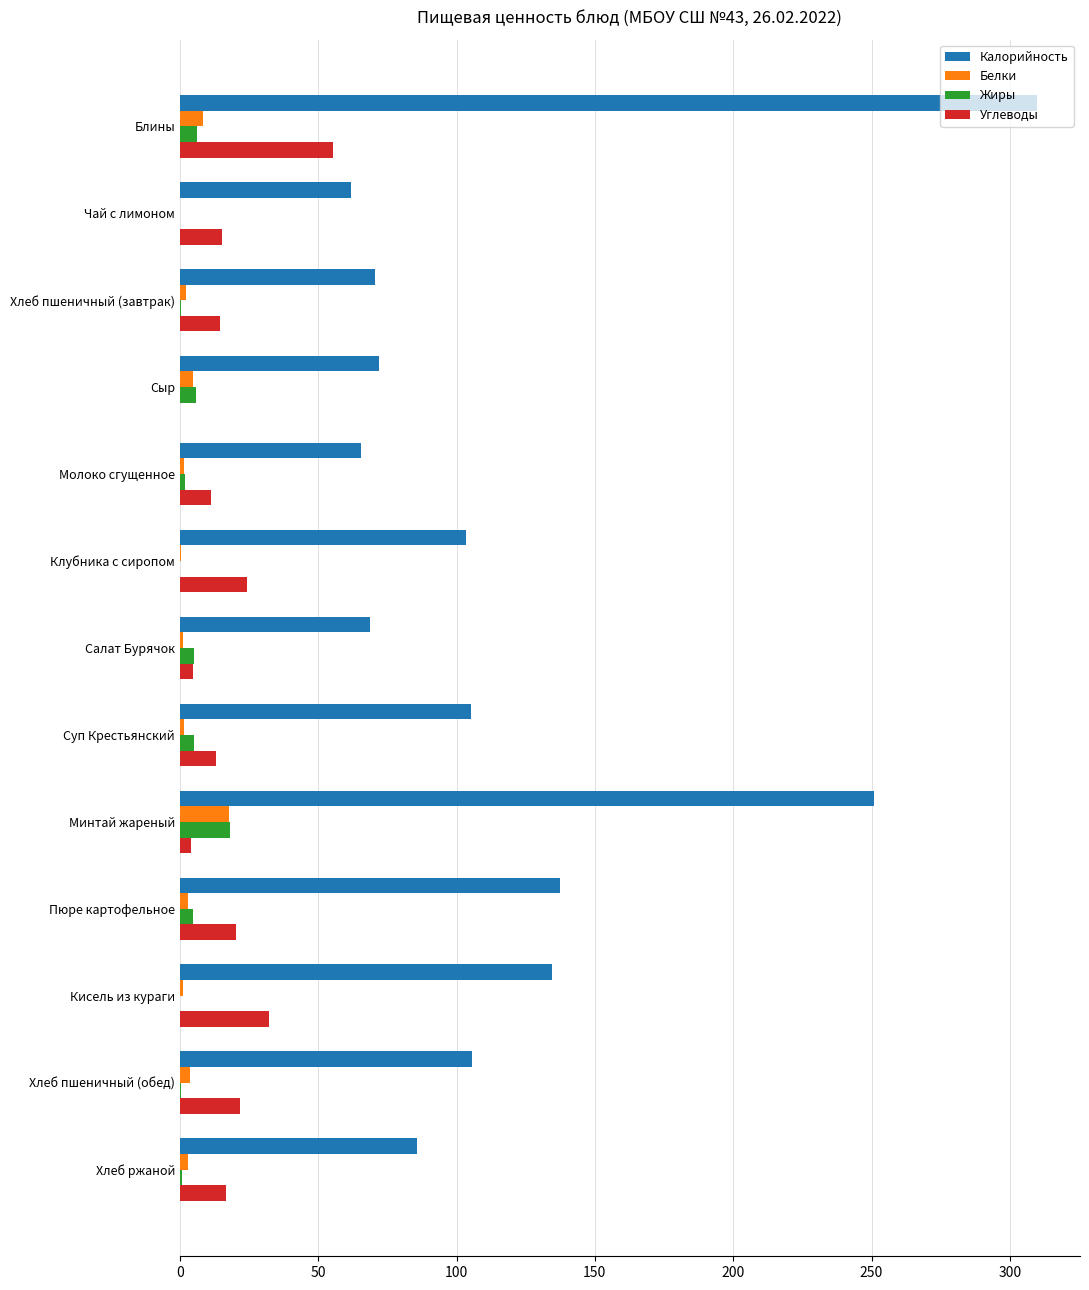

Between Блины and Кисель из кураги, which series saw the biggest shift?

Калорийность